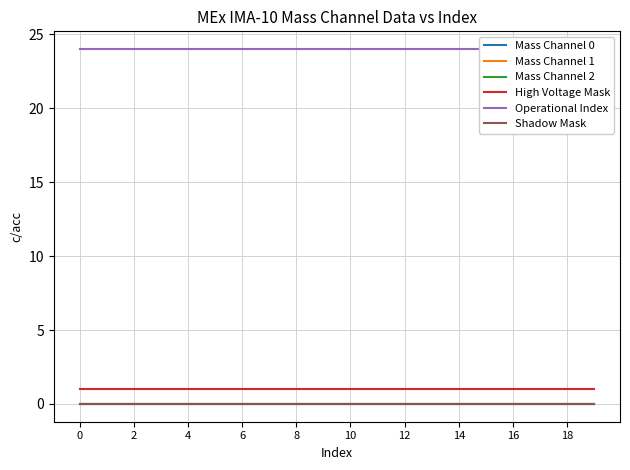

What are all the series names shown in the legend?

Mass Channel 0, Mass Channel 1, Mass Channel 2, High Voltage Mask, Operational Index, Shadow Mask